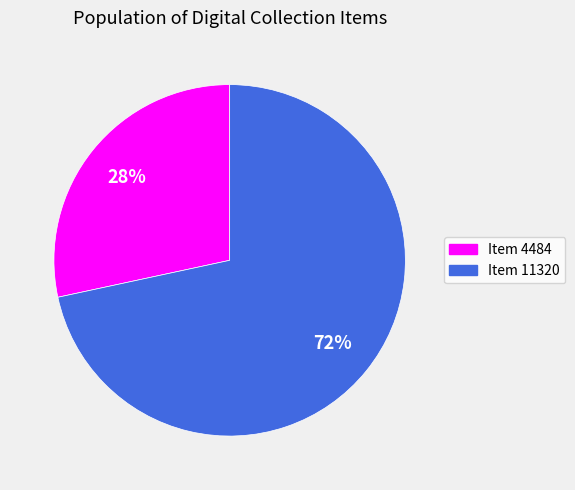

What is the smallest slice in the pie chart?

Item 4484